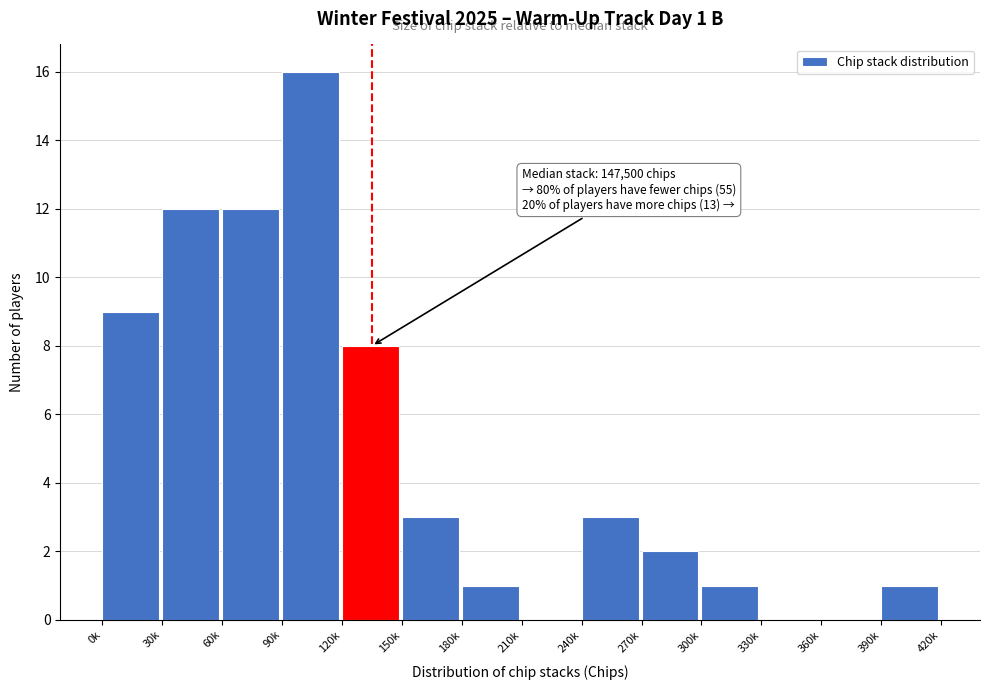

Reading left to right, transcribe all the data shown in this chart.

0k=9	30k=12	60k=12	90k=16	120k=8	150k=3	180k=1	210k=0	240k=3	270k=2	300k=1	330k=0	360k=0	390k=1